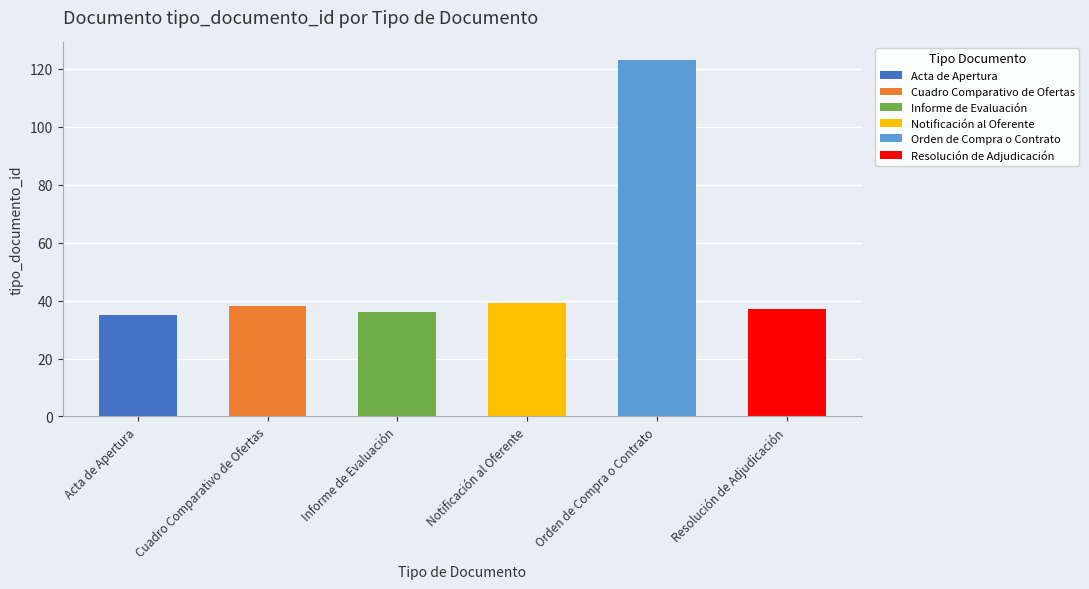

List the labels in order of value, largest first.

Orden de Compra o Contrato, Notificación al Oferente, Cuadro Comparativo de Ofertas, Resolución de Adjudicación, Informe de Evaluación, Acta de Apertura